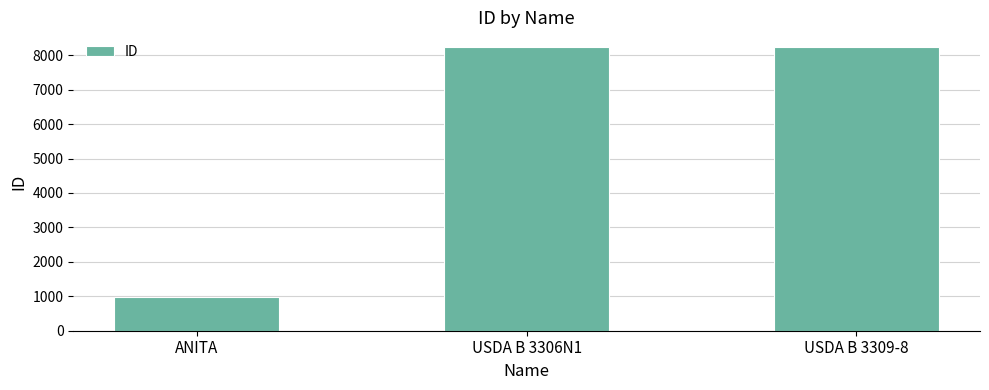

What is the smallest value displayed?

979